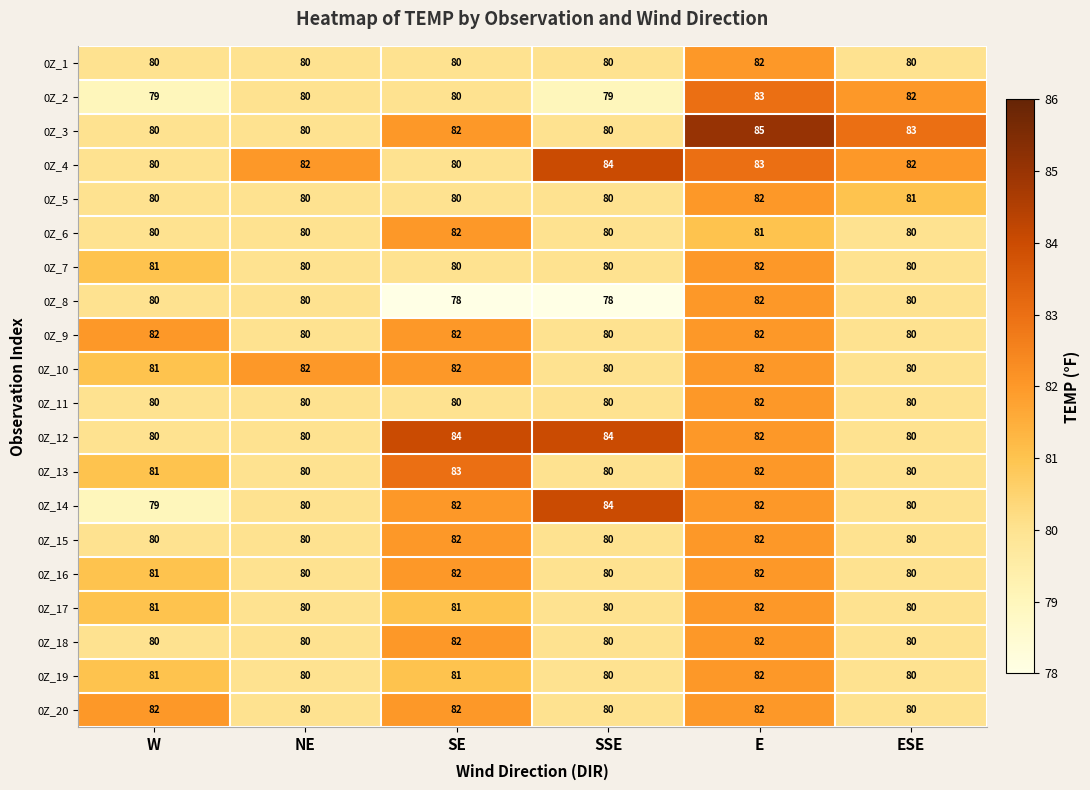

What is the sum of the 0Z_20 values at ESE and SE?

162